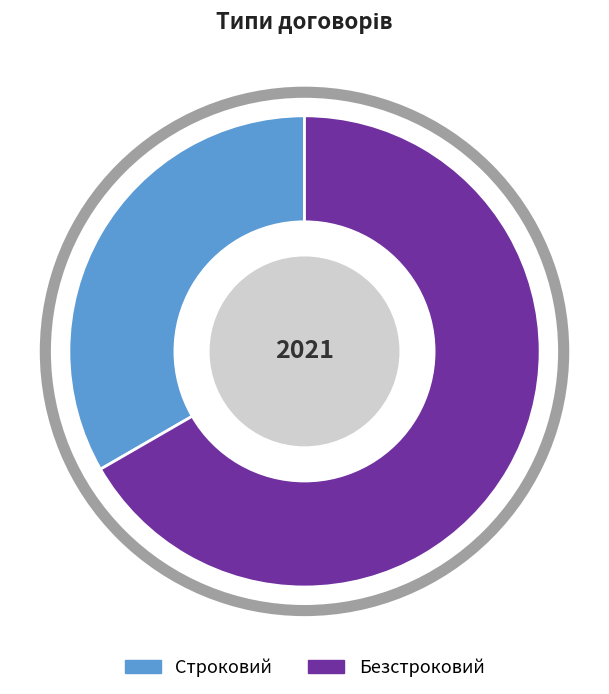

Count the number of slices in the pie.

2